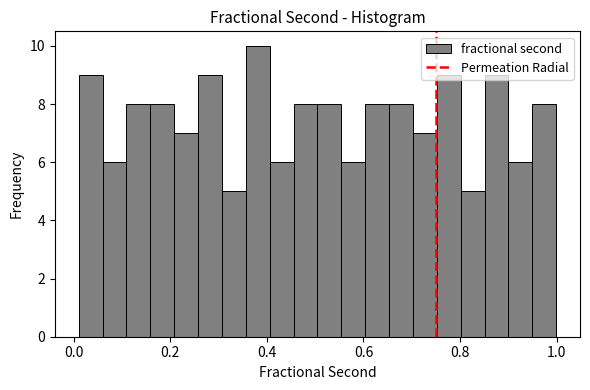

Around what value on the x-axis is the tallest bar? Give the approximate position of its centre, as read against the axis.

0.38